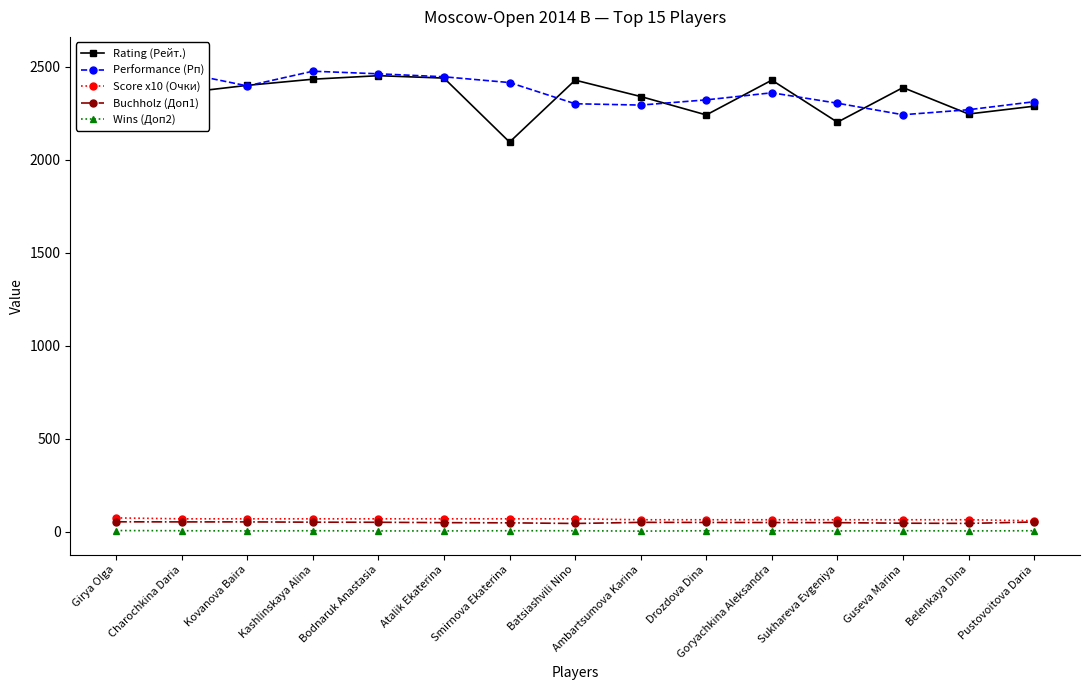

What is the greatest value displayed?

2534.0